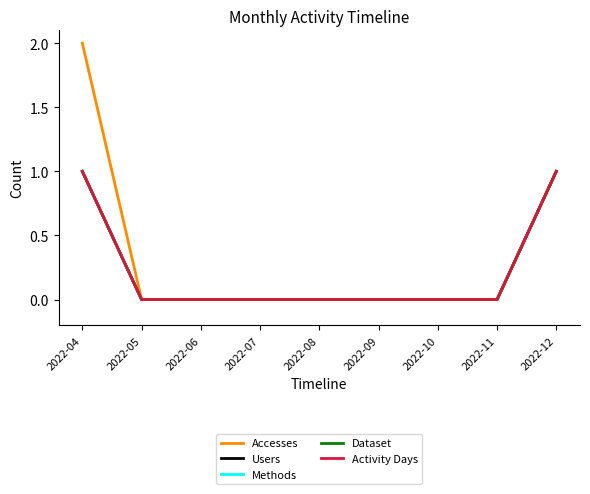

Rank the series by their maximum value, from highest to lowest.

Accesses, Users, Methods, Dataset, Activity Days